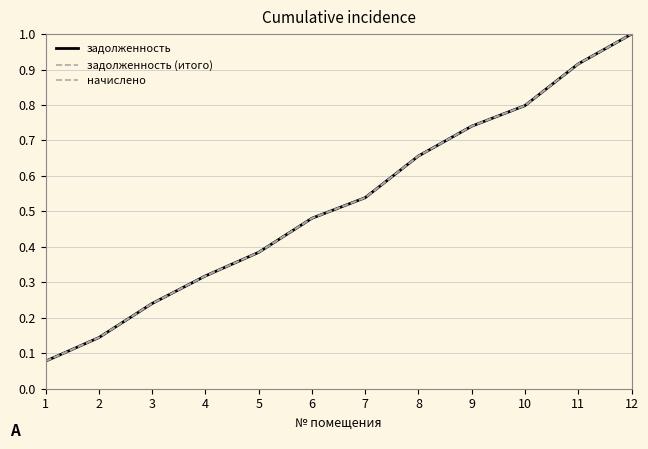

How many lines are shown in the chart?

3